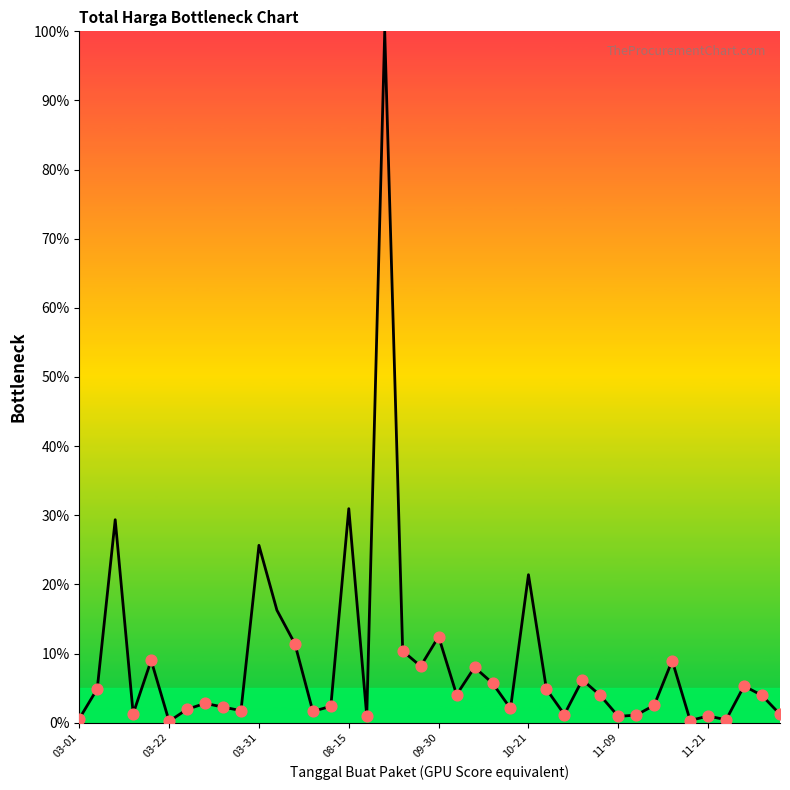

What is the maximum value shown in the chart?

100.0